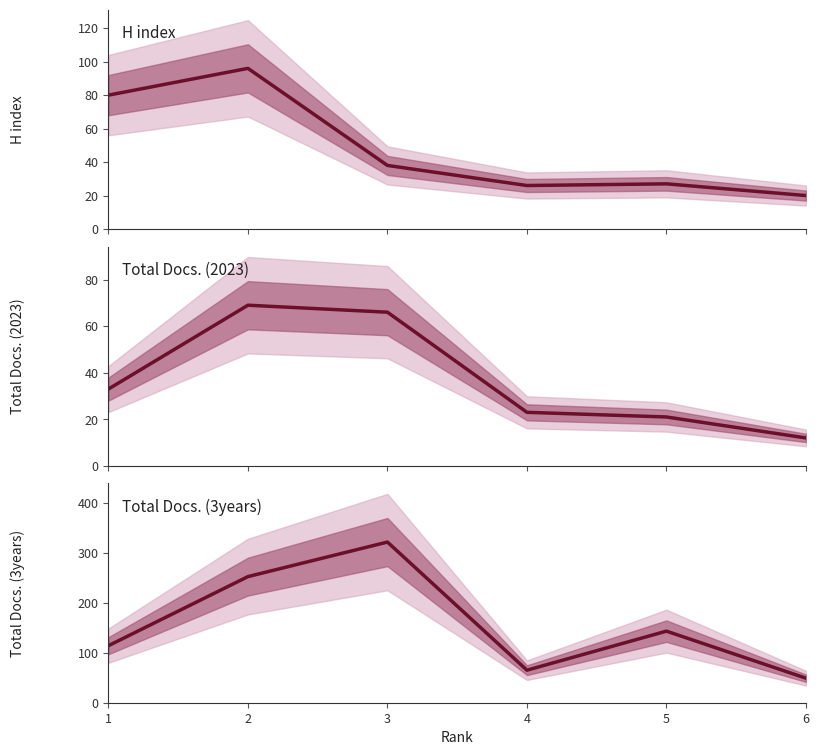

True or false: Total Docs. (2023) and Total Docs. (3years) cross at least once.

False